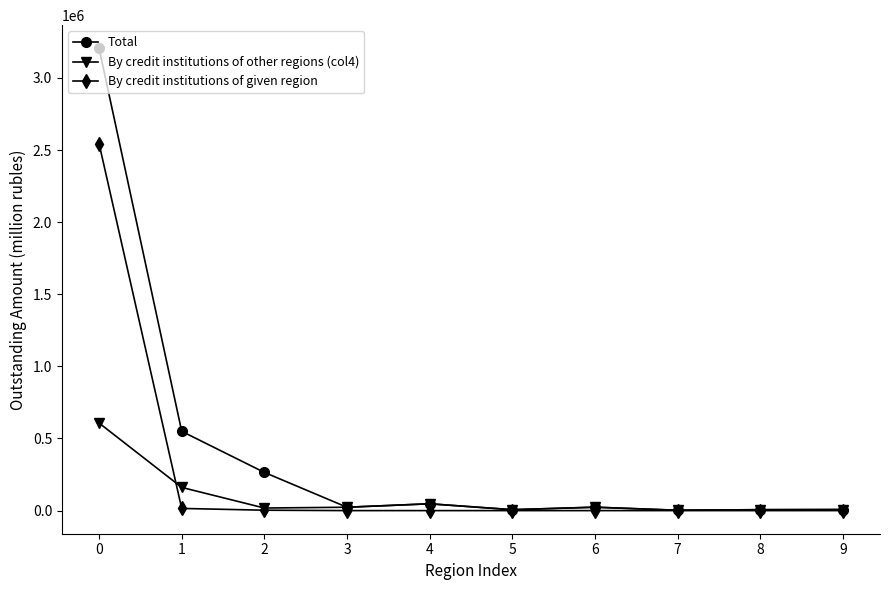

List the series in order of their peak value, highest first.

Total, By credit institutions of given region, By credit institutions of other regions (col4)